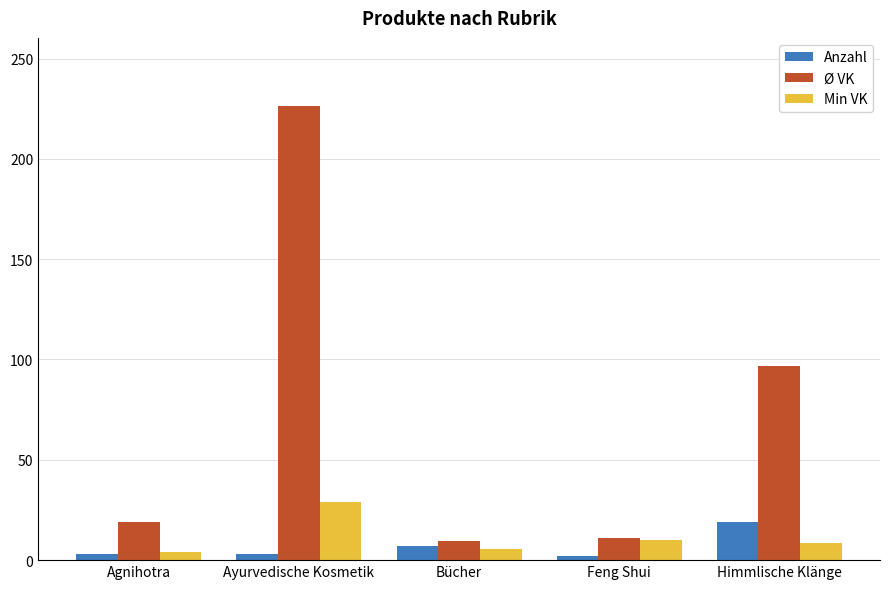

At which category is the sum across all series the highest?

Ayurvedische Kosmetik